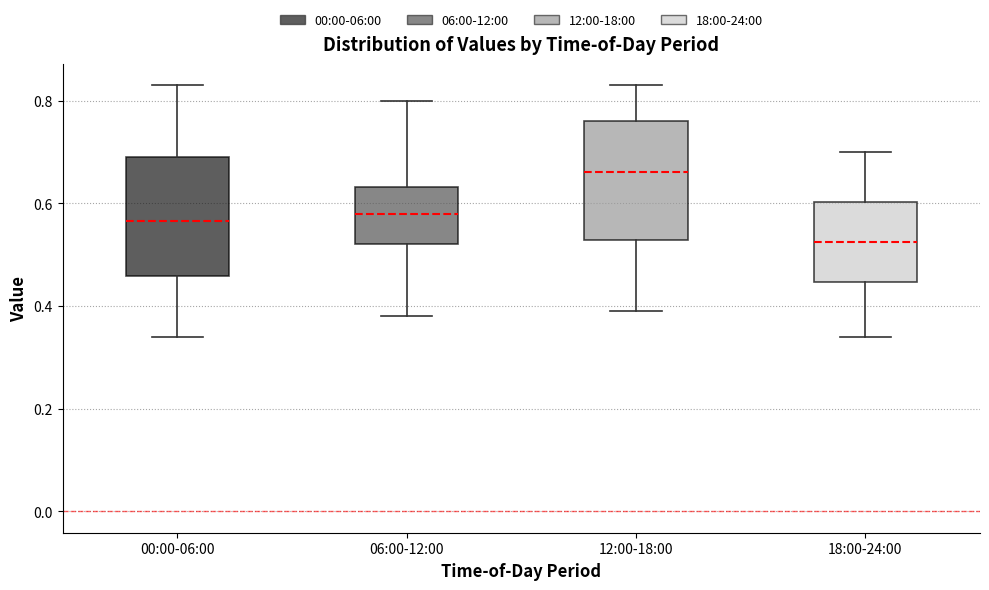

Which box's median line is the highest?

12:00-18:00